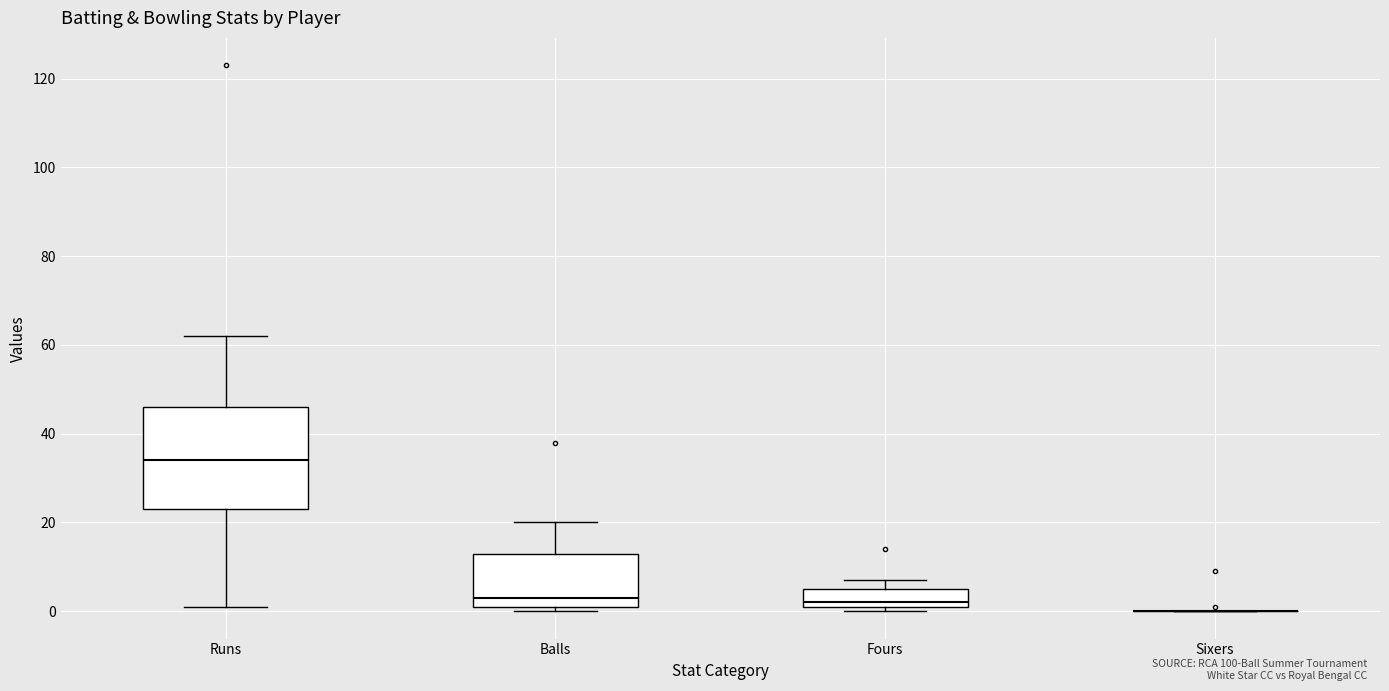

Reading left to right, transcribe this box plot: for each box, give where its median line is, the range the box spans, and where its two whiskers end, as read against the y-axis. The values are not printed on the chart, so give them approximately, as read against the axis.

Runs: median 34, box 24 to 46, whiskers 2 to 62
Balls: median 4, box 2 to 14, whiskers 0 to 20
Fours: median 2 (just above the box's lower edge), box 2 to 6, whiskers 0 to 8
Sixers: box collapsed to a line at 0, whiskers 0 to 0